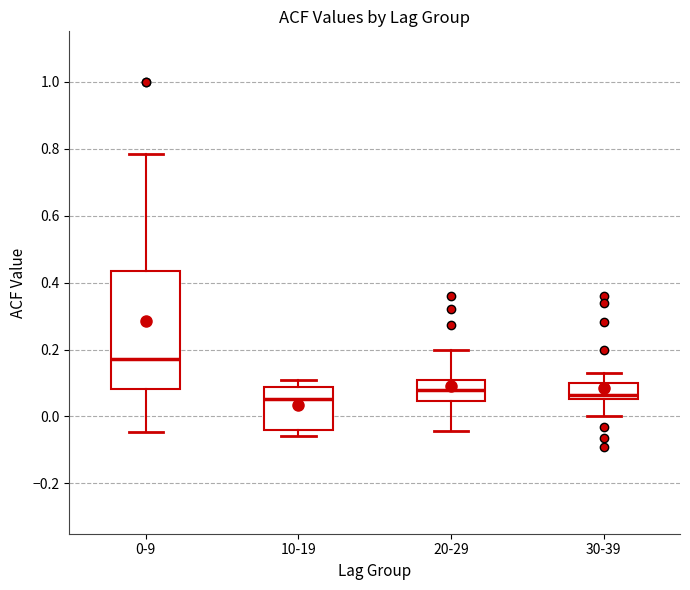

Which box is the tallest, from its lower edge to its upper edge?

0-9